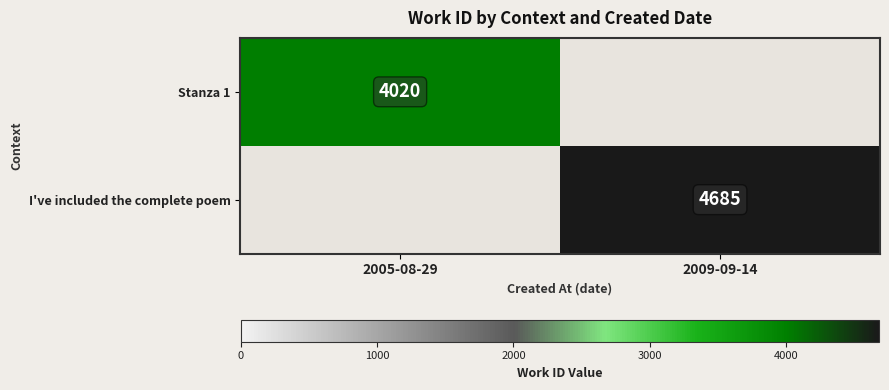

At which category does the chart reach its peak across all series?

2009-09-14